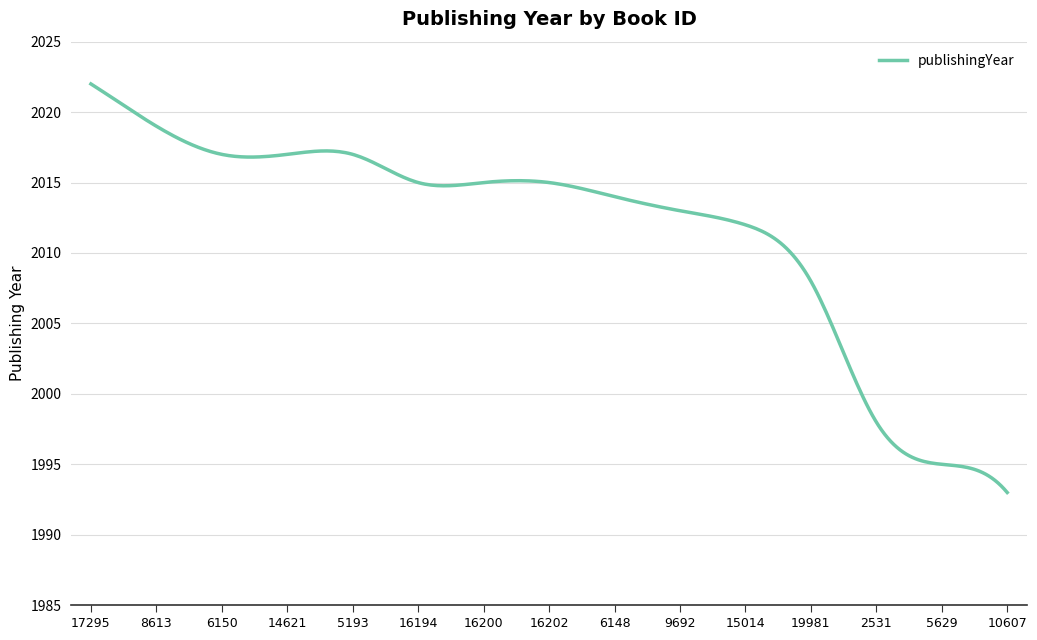

What is the minimum value shown in the chart?

1993.0